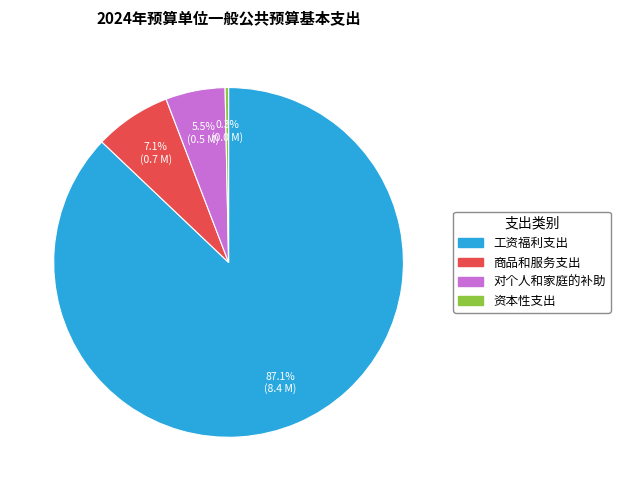

Does 对个人和家庭的补助 account for over 50% of the chart?

No